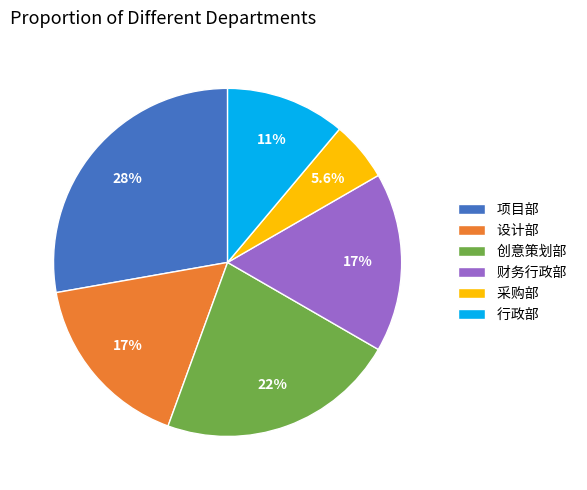

To the nearest percent, what is the average slice percentage?

17%